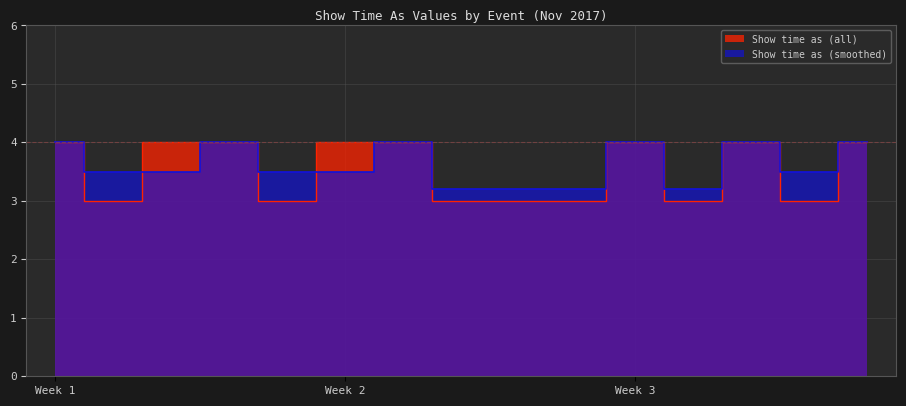

The value of Show time as (all) at Rosh Chodesh is 0.8. True or false?

False